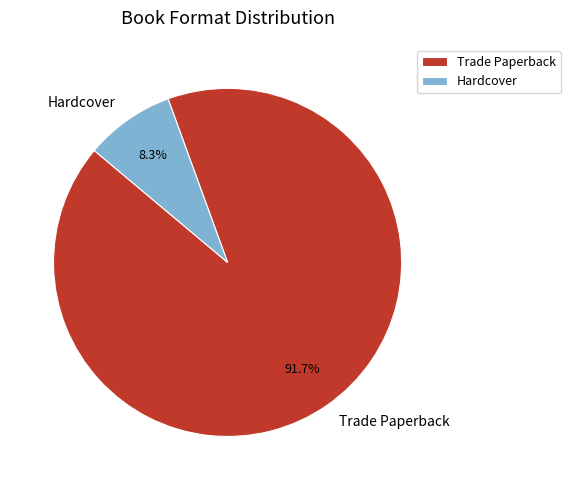

Which slice is the smallest?

Hardcover